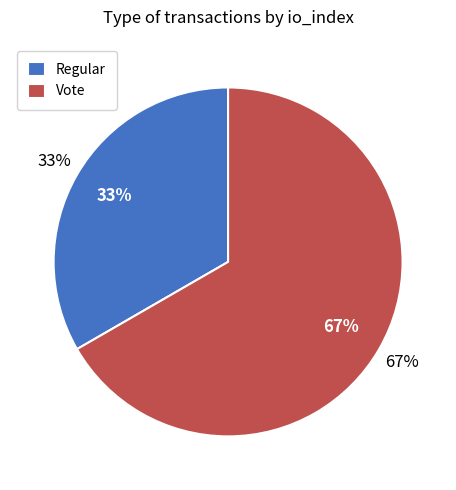

True or false: Vote accounts for 55% of the total.

False